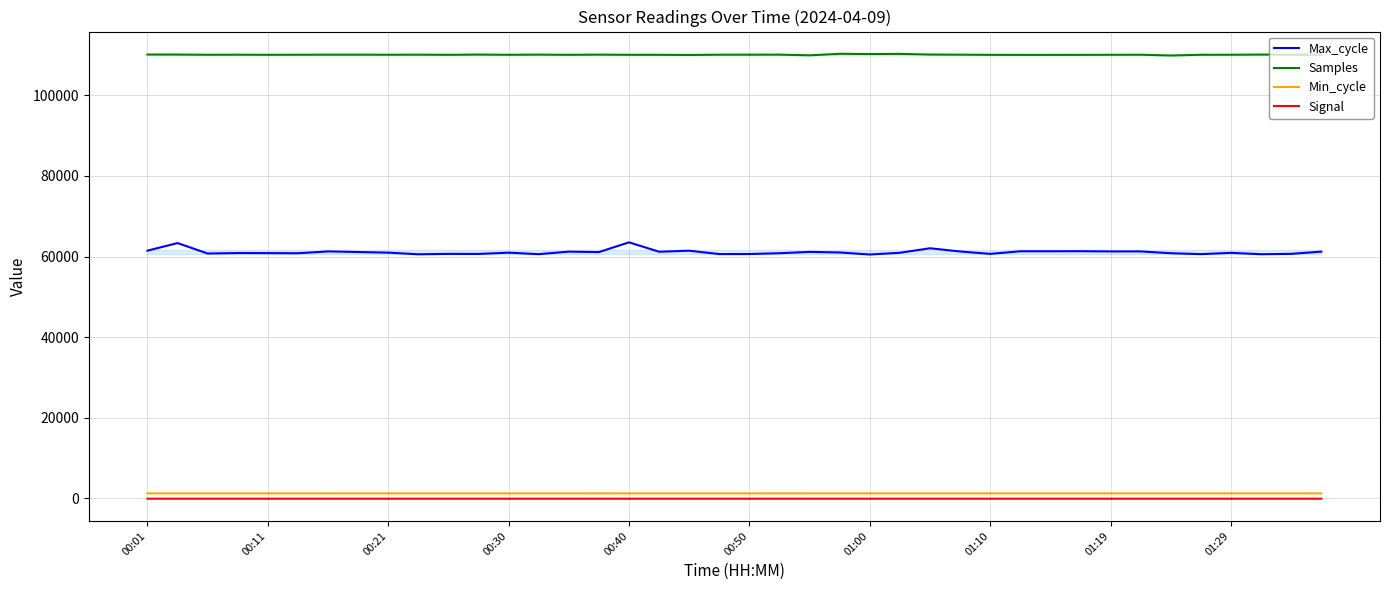

In Max_cycle, how many points are lower than both neighbors (excluding endpoints)?

14